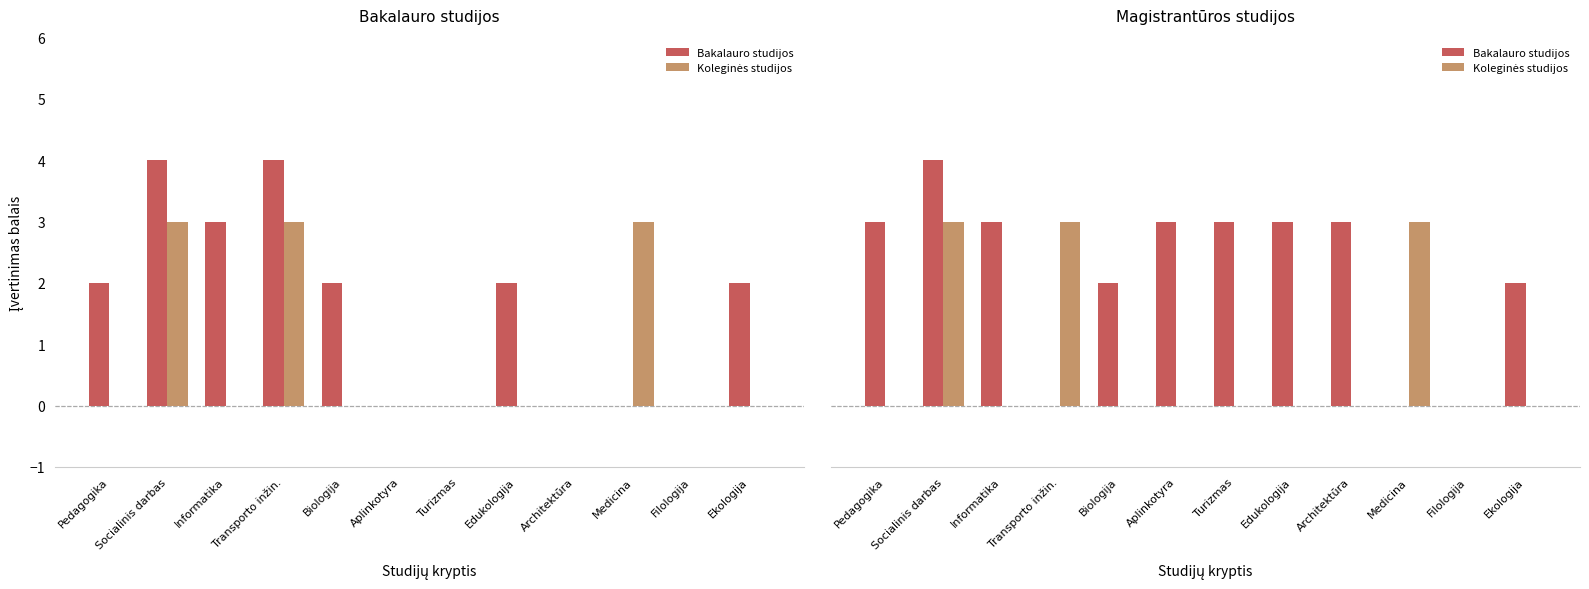

Count the number of data series in this chart.

2